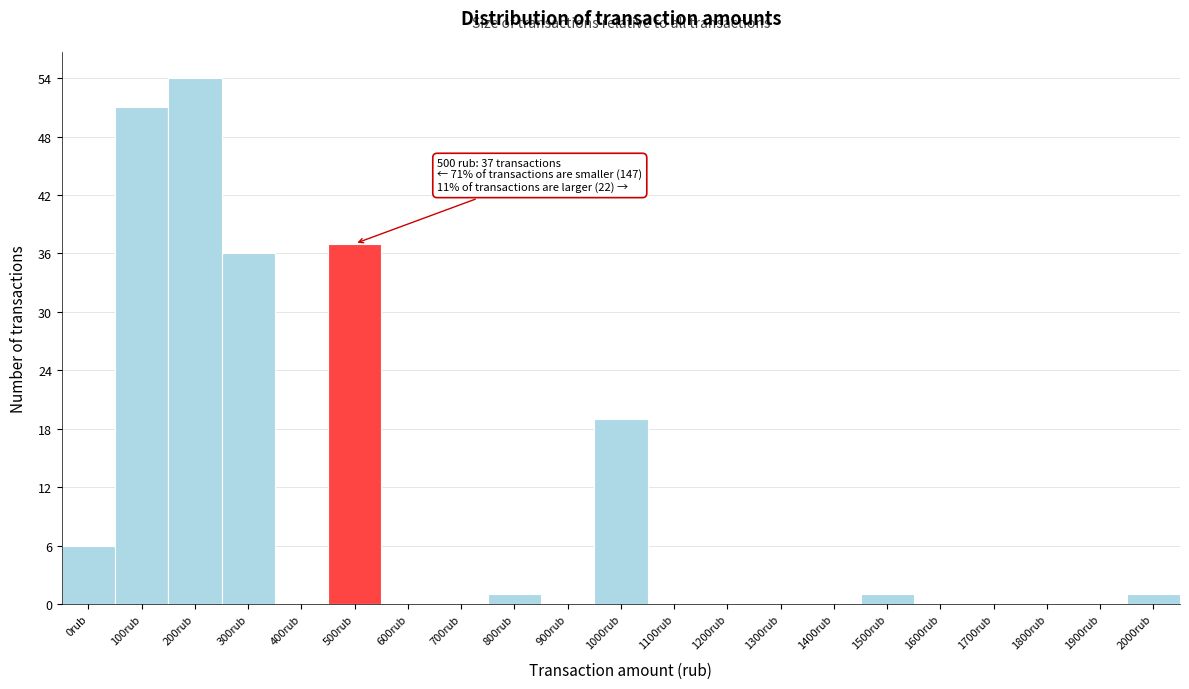

Reading left to right, transcribe all the data shown in this chart.

0rub=6	100rub=51	200rub=54	300rub=36	400rub=0	500rub=37	600rub=0	700rub=0	800rub=1	900rub=0	1000rub=19	1100rub=0	1200rub=0	1300rub=0	1400rub=0	1500rub=1	1600rub=0	1700rub=0	1800rub=0	1900rub=0	2000rub=1